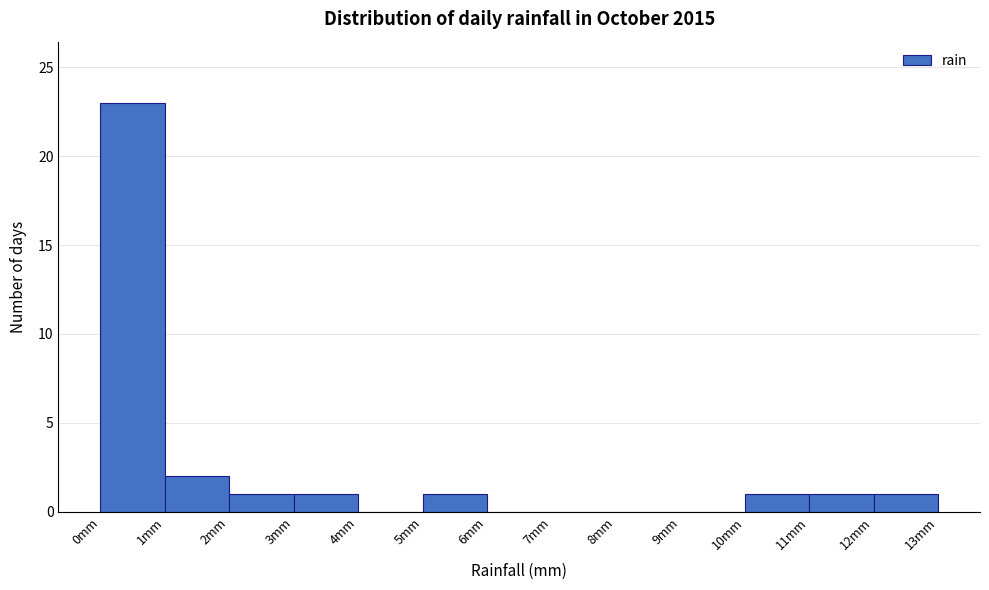

Reading left to right, transcribe this chart: for each bar, give the range it covers on the x-axis and its height. The values are not printed on the chart, so give them approximately, as read against the axis.

0 to 1: 23
1 to 2: 2
2 to 3: 1
3 to 4: 1
4 to 5: 0
5 to 6: 1
6 to 7: 0
7 to 8: 0
8 to 9: 0
9 to 10: 0
10 to 11: 1
11 to 12: 1
12 to 13: 1